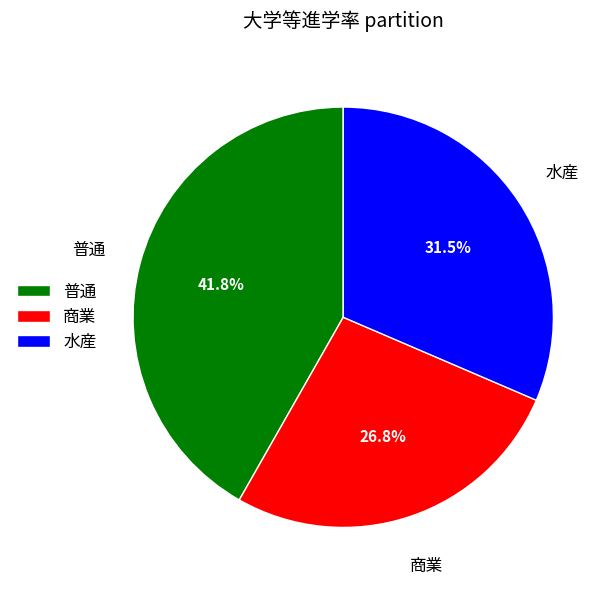

Is there a majority slice in this chart?

No